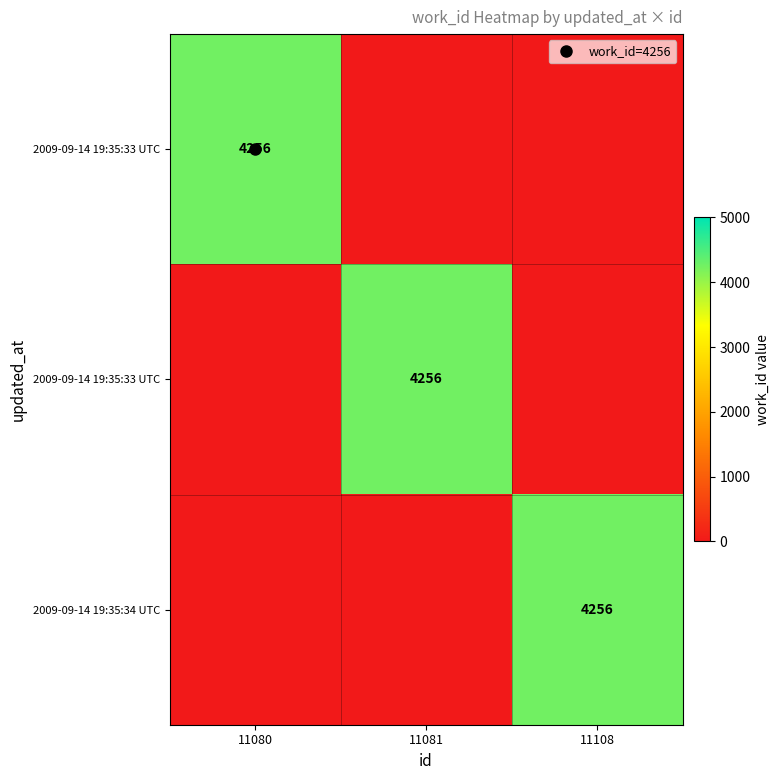

At which category is the sum across all series the highest?

11080